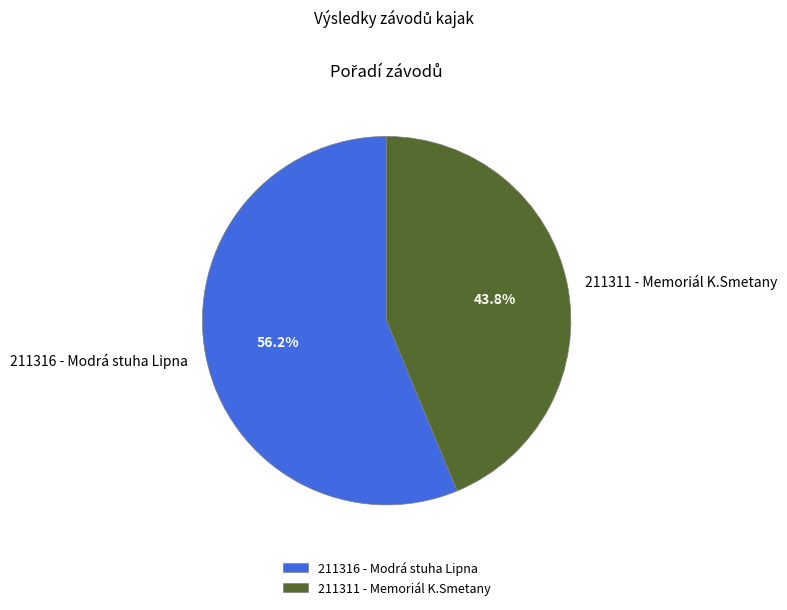

Is there a majority slice in this chart?

Yes